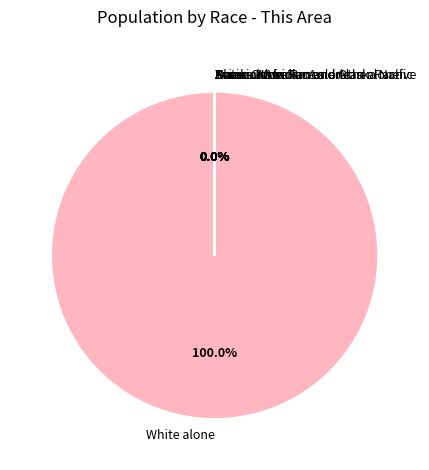

Which category has the biggest portion of the pie?

White alone